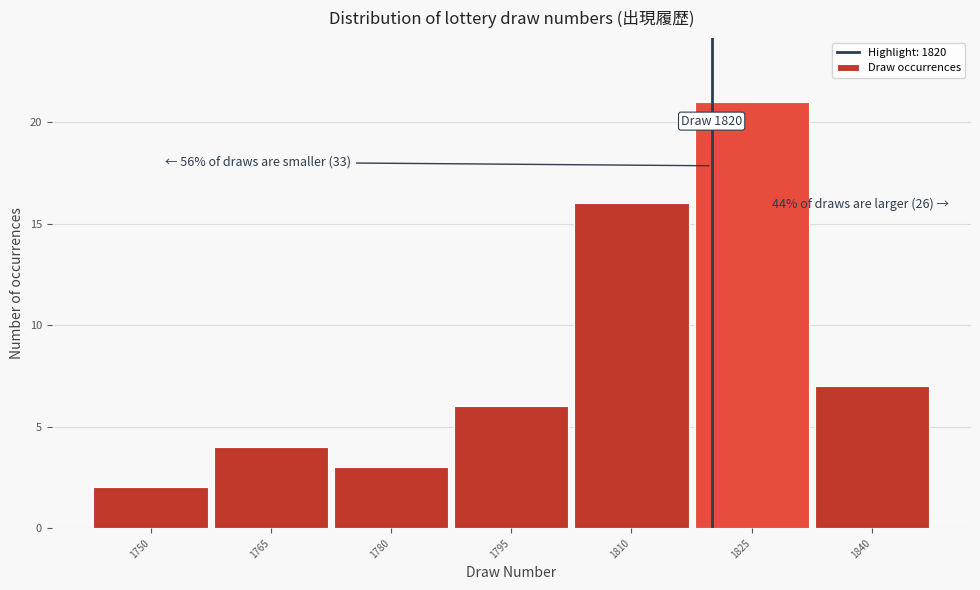

Over which range of the x-axis is the bar tallest?

1817.5 to 1832.5